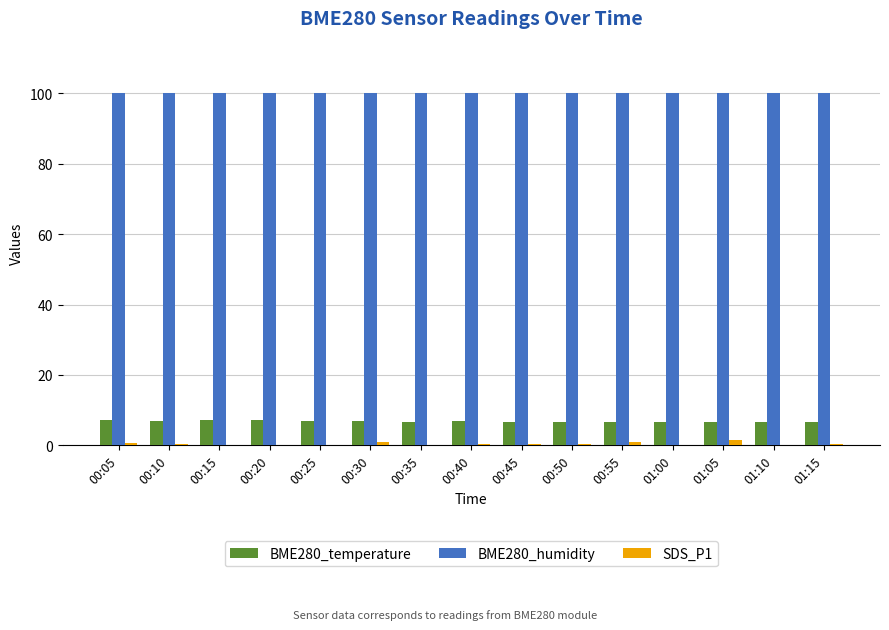

Is it true that BME280_temperature equals 7.0 at 00:25?

True